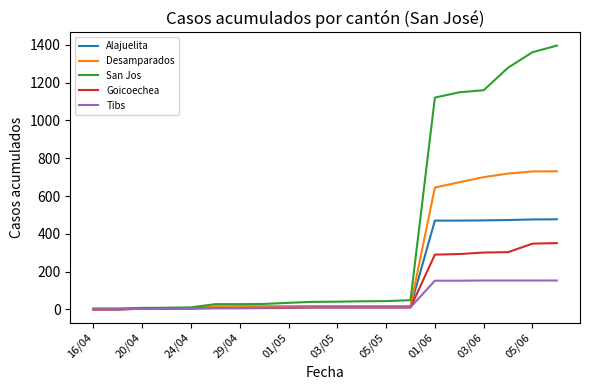

What is the highest value of the San Jos series?

1396